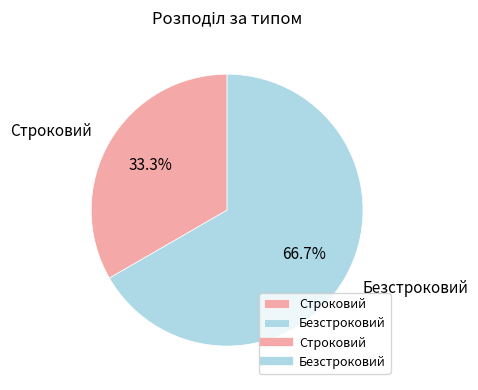

To the nearest percent, what is the difference between the largest and smallest slice percentages?

33%